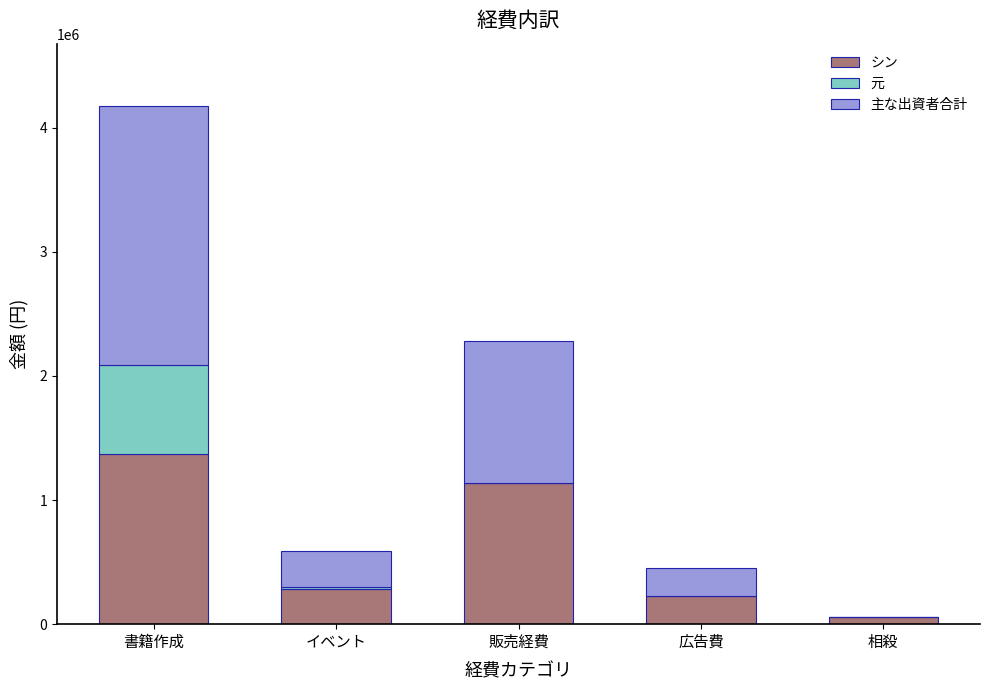

Reading right to left, list the values for the シン series.

相殺=59376	広告費=224255	販売経費=1140347	イベント=286578	書籍作成=1368432